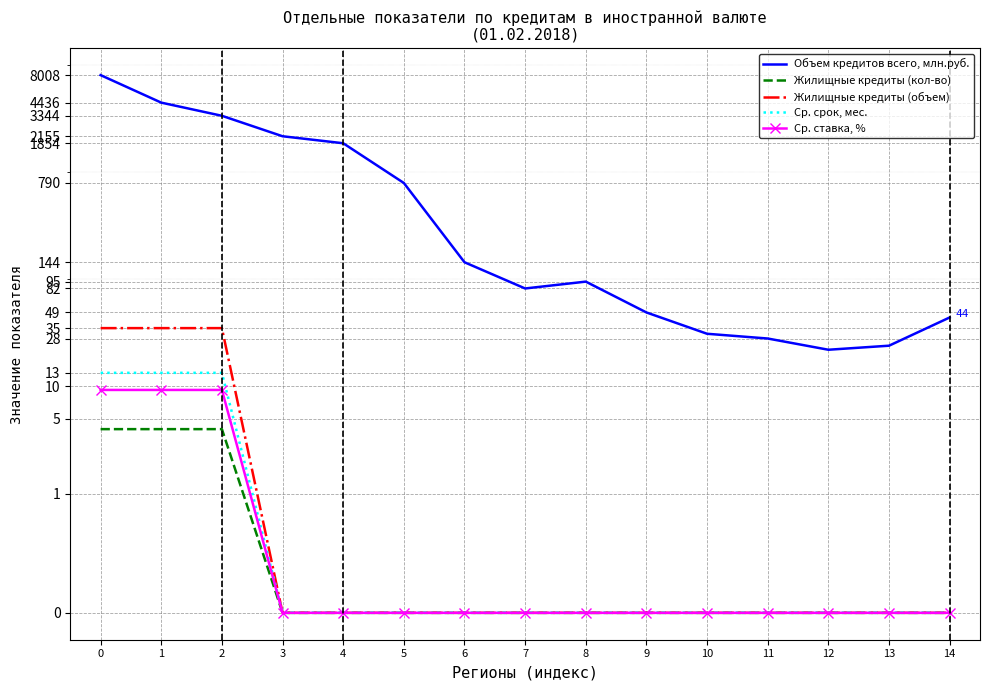

True or false: Жилищные кредиты (объем) has more than 1 interior local peaks.

False